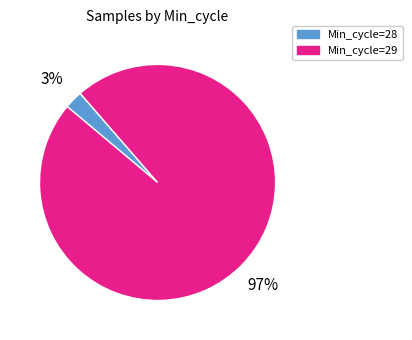

Rank the categories by value from highest to lowest.

Min_cycle=29, Min_cycle=28